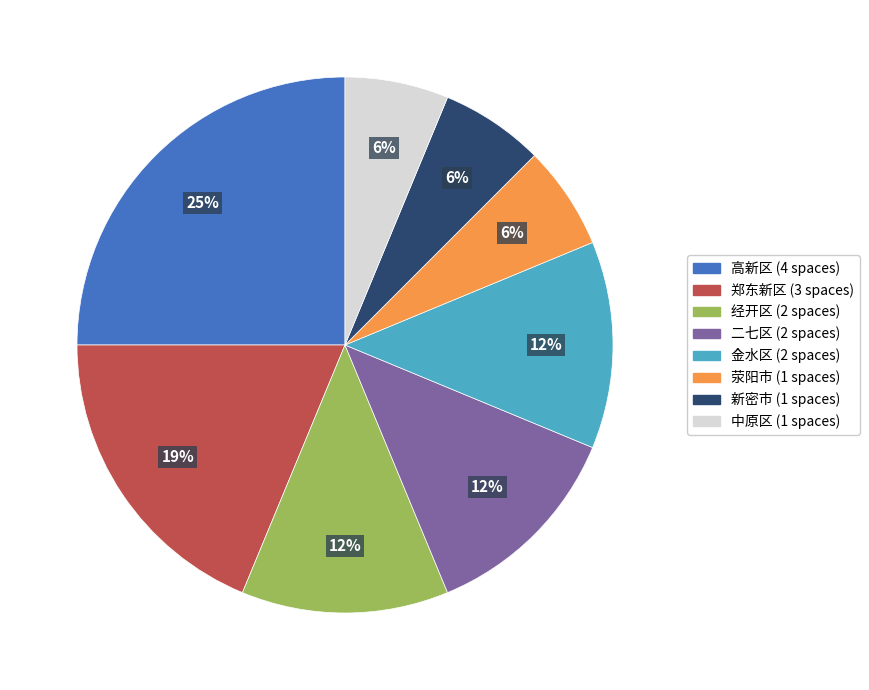

To the nearest percent, what is the average slice percentage?

12%